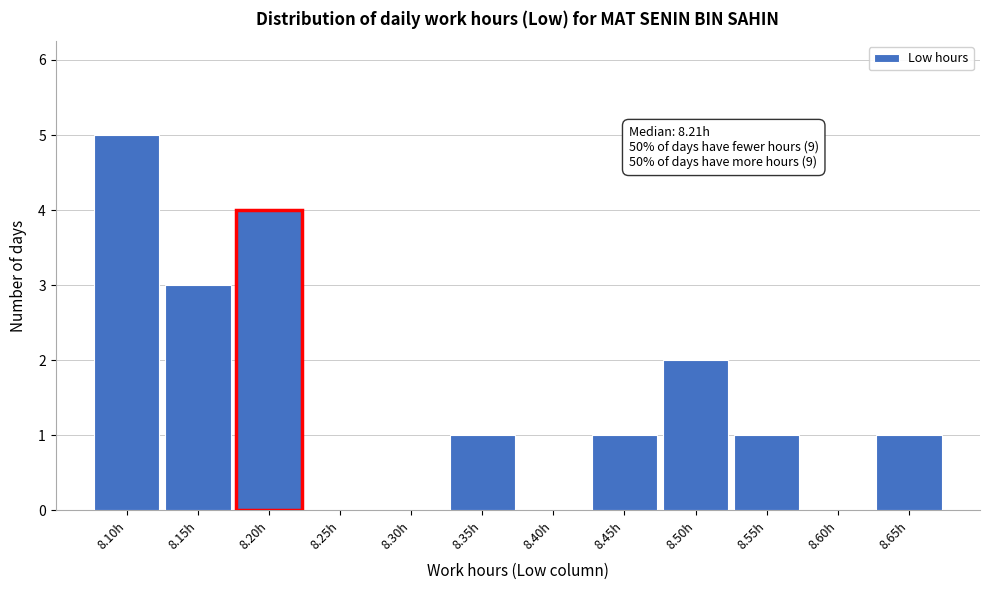

Reading right to left, extract all data points from this chart.

8.65h=1	8.60h=0	8.55h=1	8.50h=2	8.45h=1	8.40h=0	8.35h=1	8.30h=0	8.25h=0	8.20h=4	8.15h=3	8.10h=5